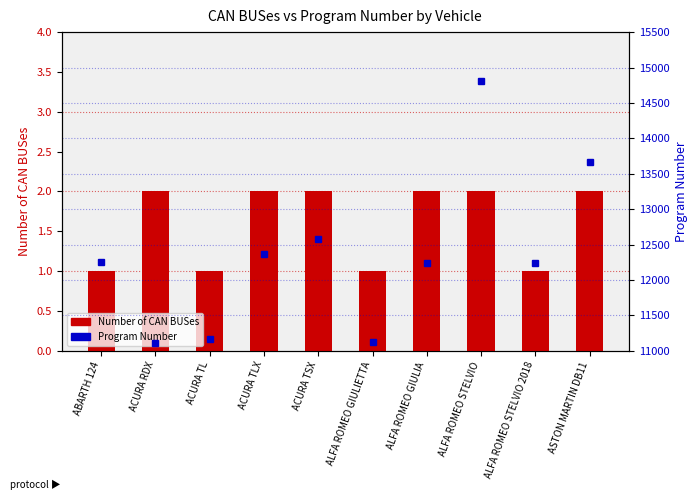

What is the label of the 7th bar from the right?

ACURA TLX